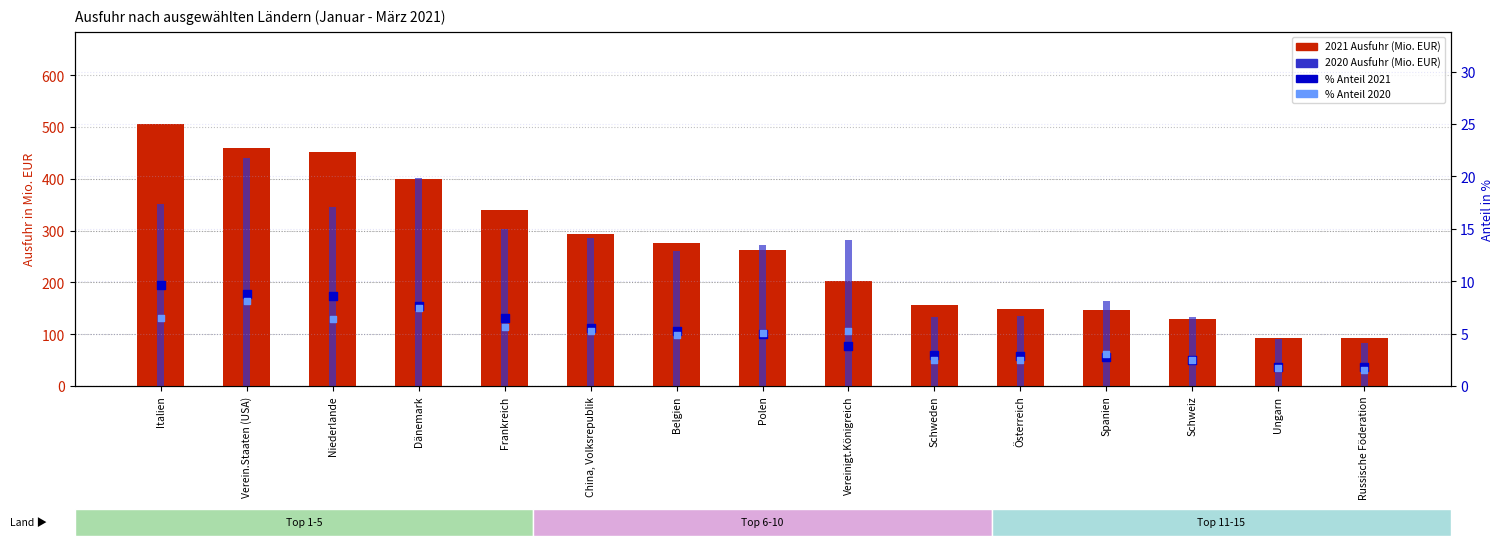

What is the total value across all series at Ungarn?

187.6